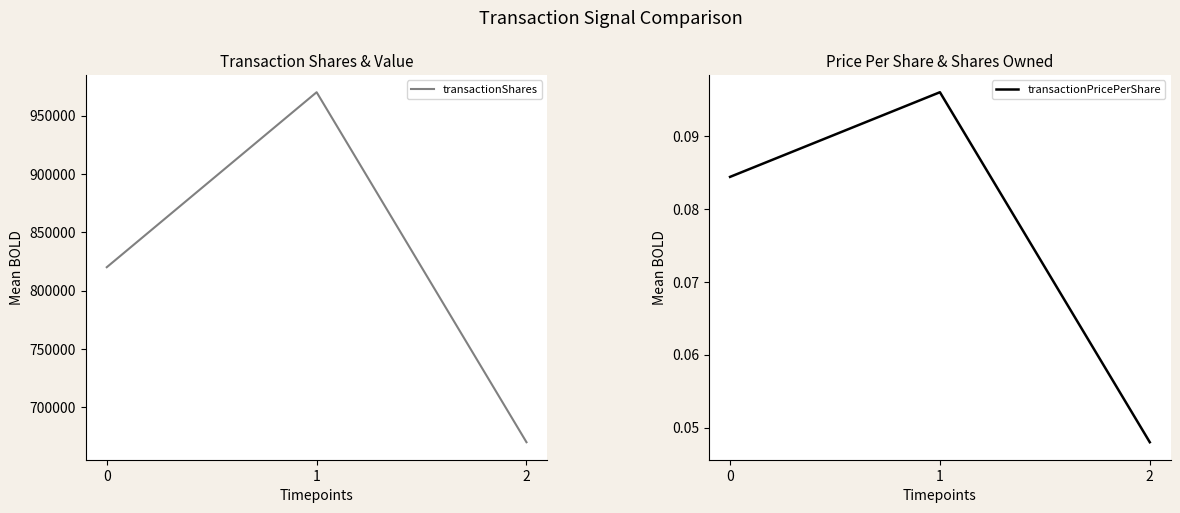

At which label does transactionShares reach its minimum?

2